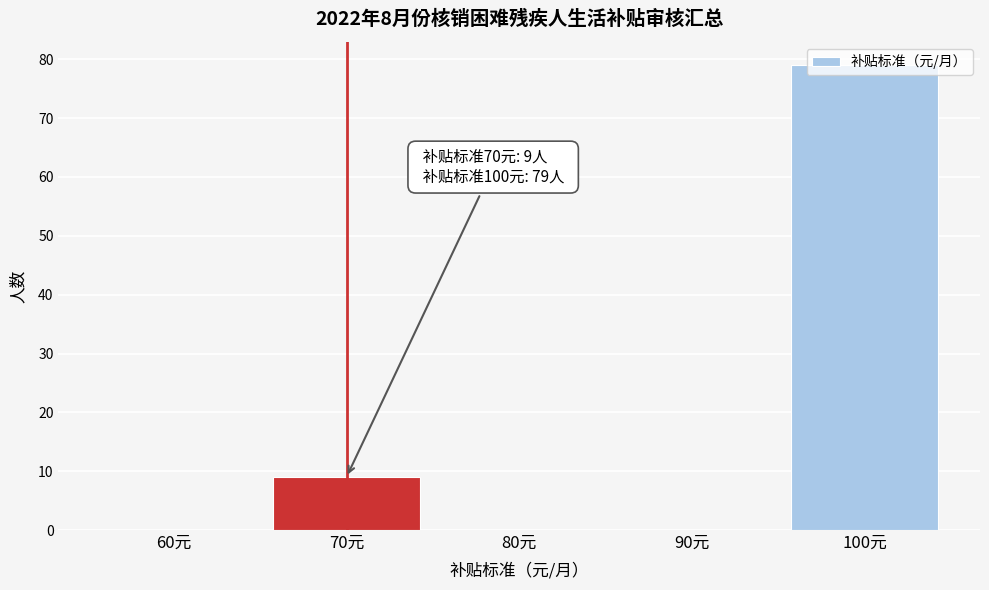

Which label corresponds to the largest value in the chart?

100元